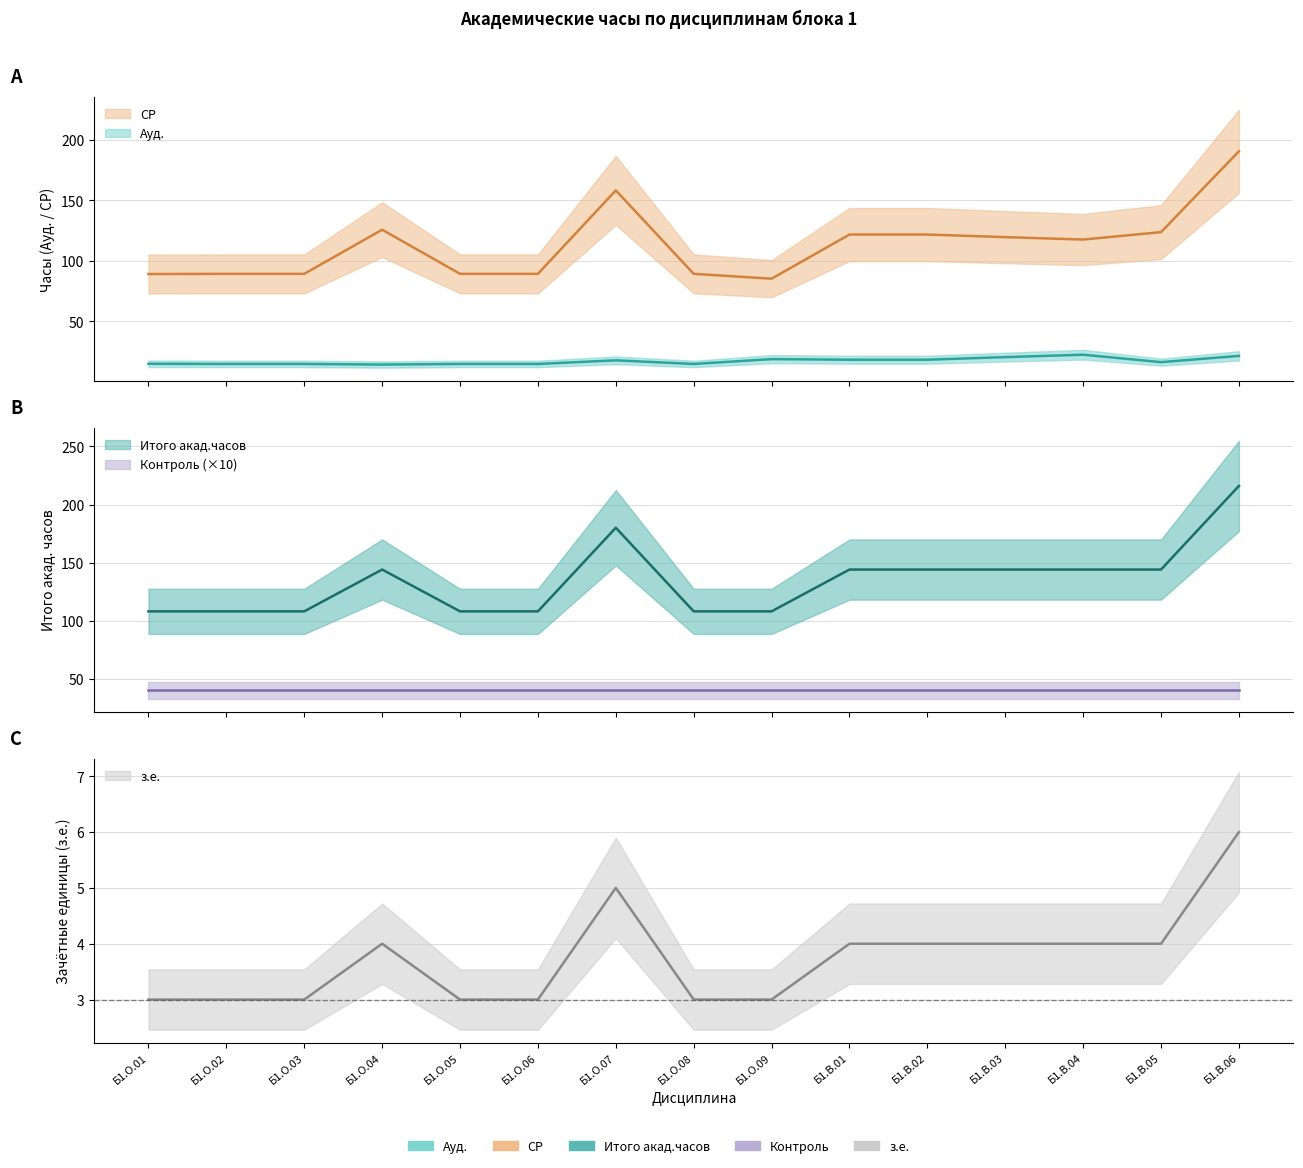

At which label does з.е. first exceed 144?

Б1.О.07